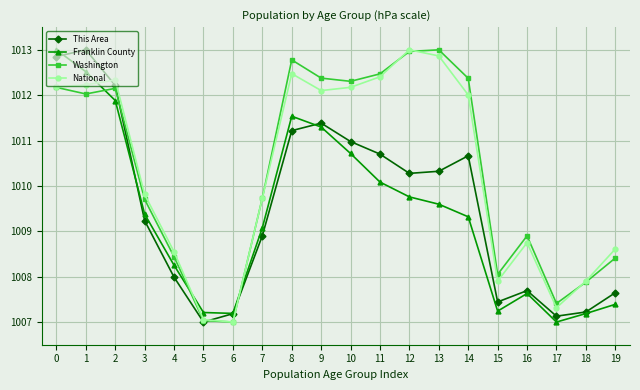

True or false: National has a value of 1012.2 at 10.

True